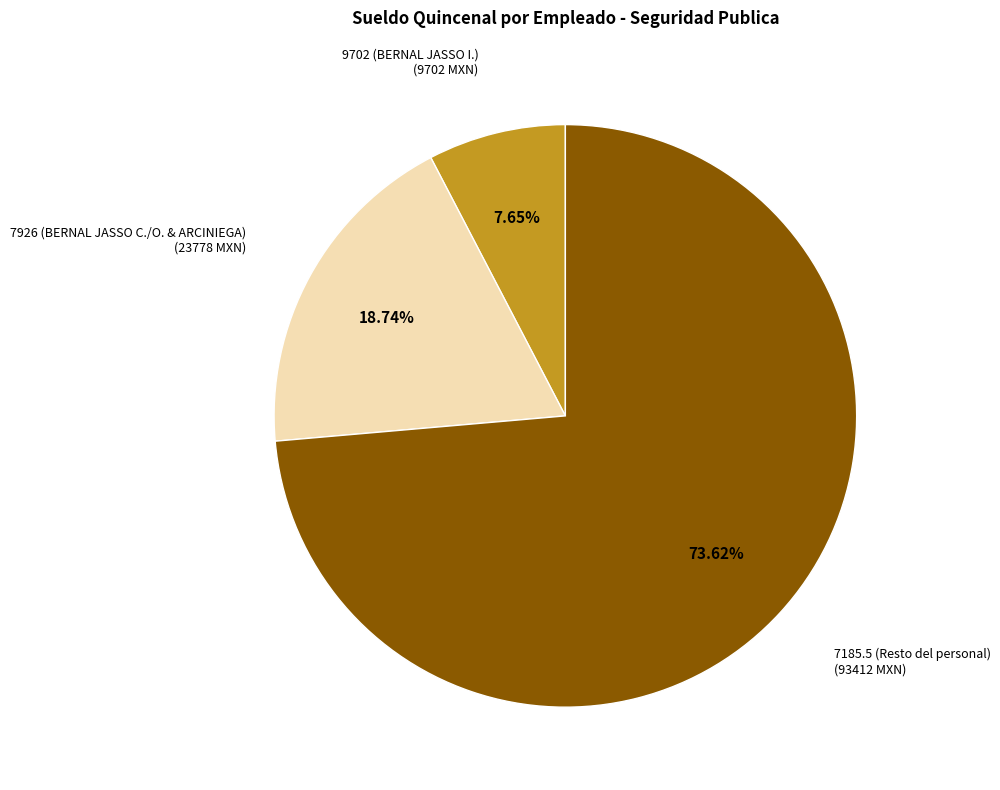

Is there any slice that represents more than half of the pie?

Yes